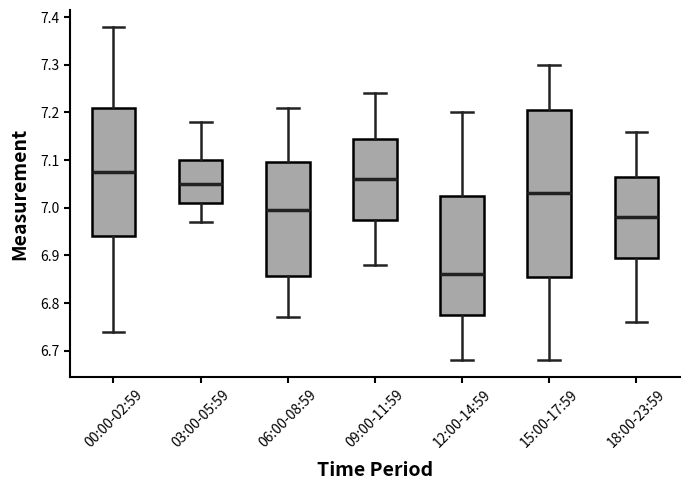

Reading left to right, transcribe this box plot: for each box, give where its median line is, the range the box spans, and where its two whiskers end, as read against the y-axis. The values are not printed on the chart, so give them approximately, as read against the axis.

00:00-02:59: median 7.08, box 6.94 to 7.21, whiskers 6.74 to 7.38
03:00-05:59: median 7.05, box 7.01 to 7.10, whiskers 6.97 to 7.18
06:00-08:59: median 7.00, box 6.86 to 7.10, whiskers 6.77 to 7.21
09:00-11:59: median 7.06, box 6.98 to 7.15, whiskers 6.88 to 7.24
12:00-14:59: median 6.86, box 6.78 to 7.03, whiskers 6.68 to 7.20
15:00-17:59: median 7.03, box 6.86 to 7.21, whiskers 6.68 to 7.30
18:00-23:59: median 6.98, box 6.90 to 7.07, whiskers 6.76 to 7.16